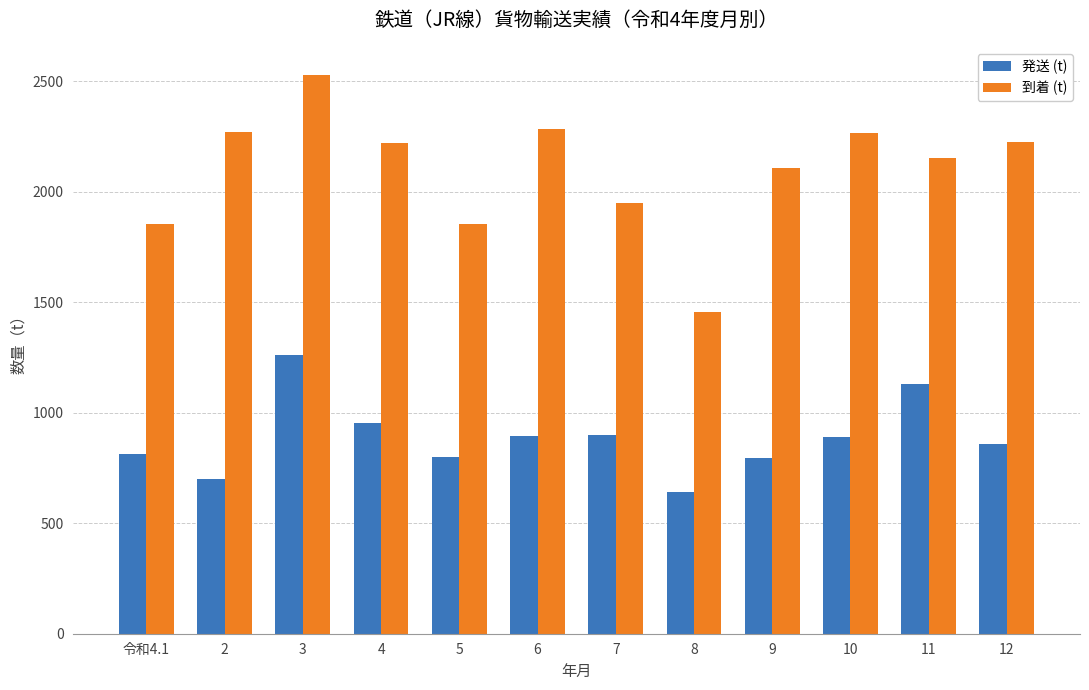

List the series in order of their overall mean, highest first.

到着 (t), 発送 (t)